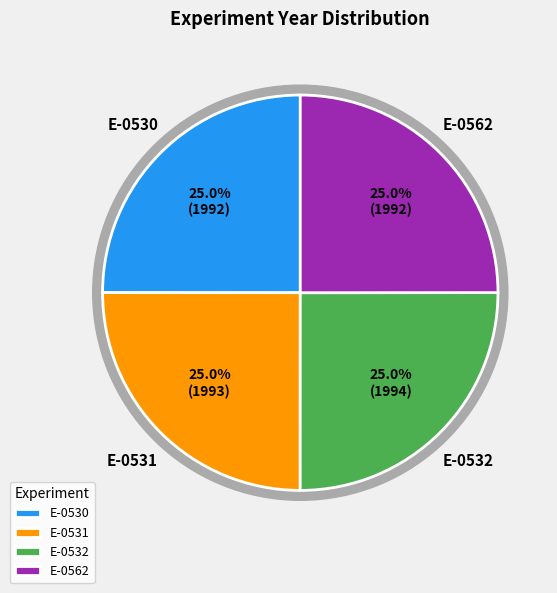

To the nearest percent, what portion does E-0562 represent?

25%